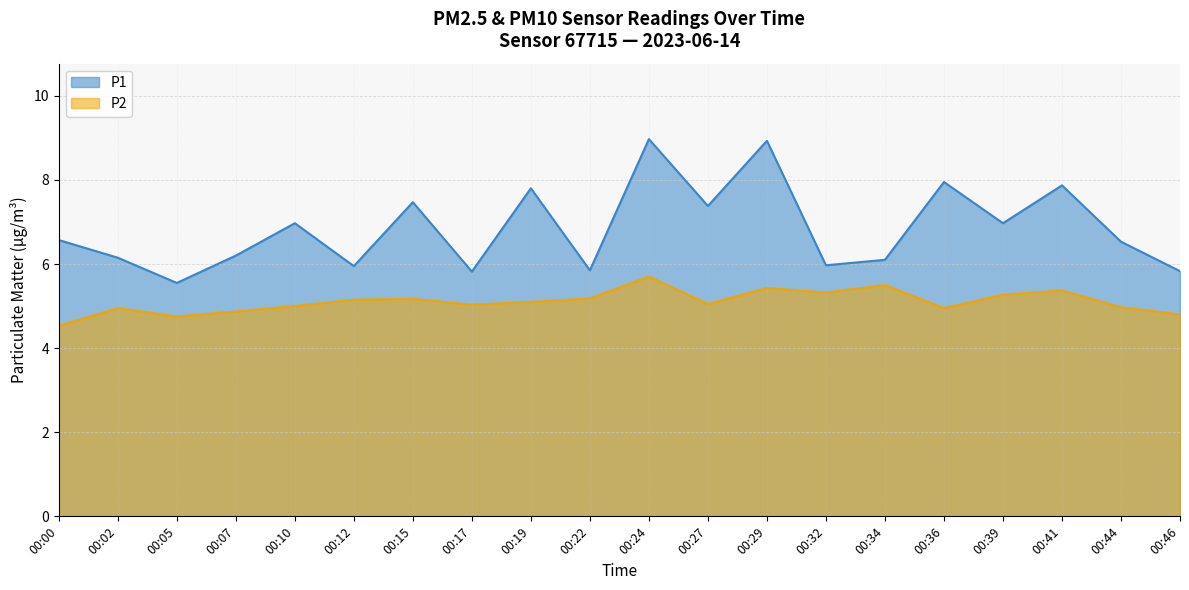

How many lines are shown in the chart?

2